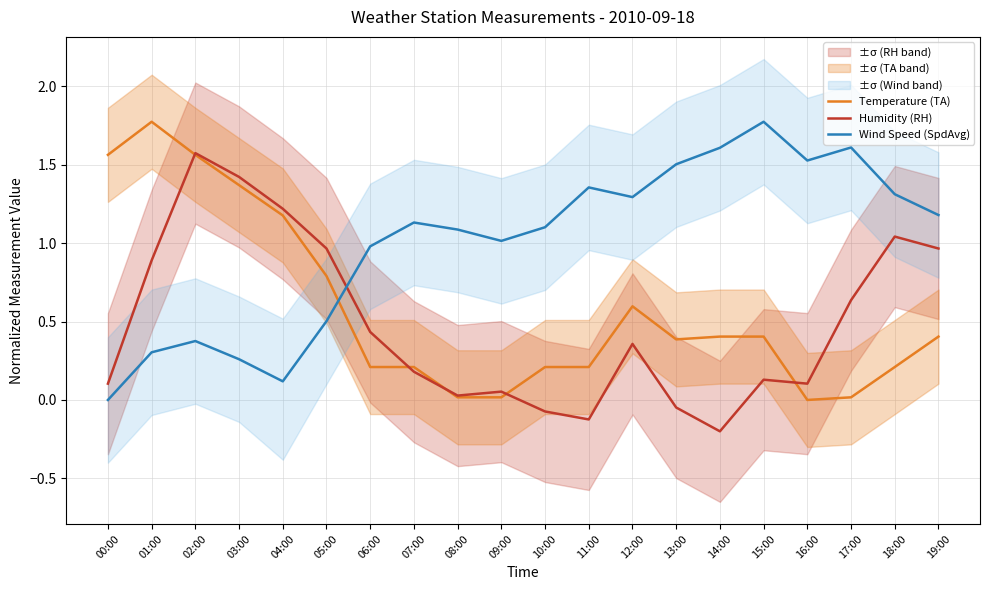

In Humidity (RH), how many points are lower than both neighbors (excluding endpoints)?

4